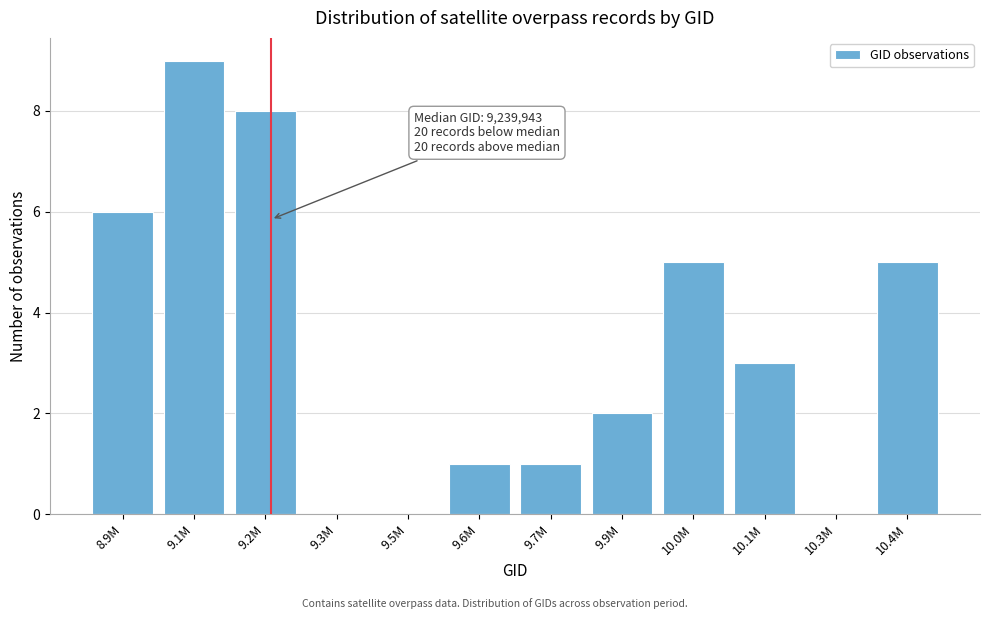

Reading left to right, extract all data points from this chart.

8.9M=6	9.1M=9	9.2M=8	9.3M=0	9.5M=0	9.6M=1	9.7M=1	9.9M=2	10.0M=5	10.1M=3	10.3M=0	10.4M=5